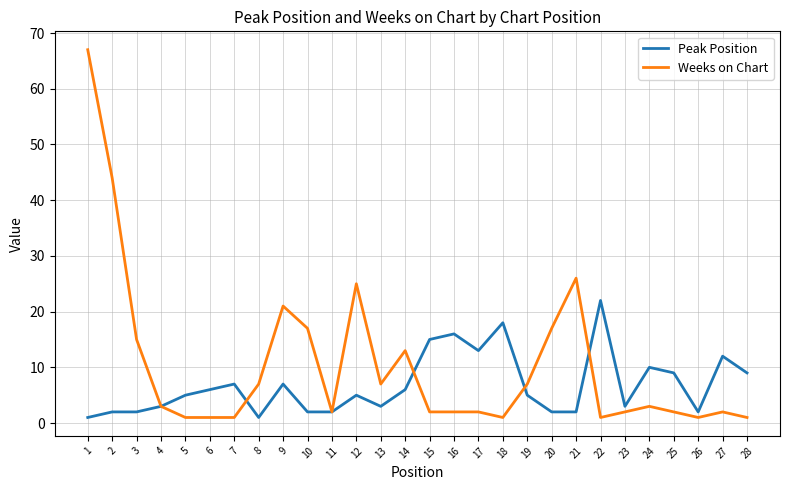

True or false: Weeks on Chart has more than 0 points higher than both neighbors.

True